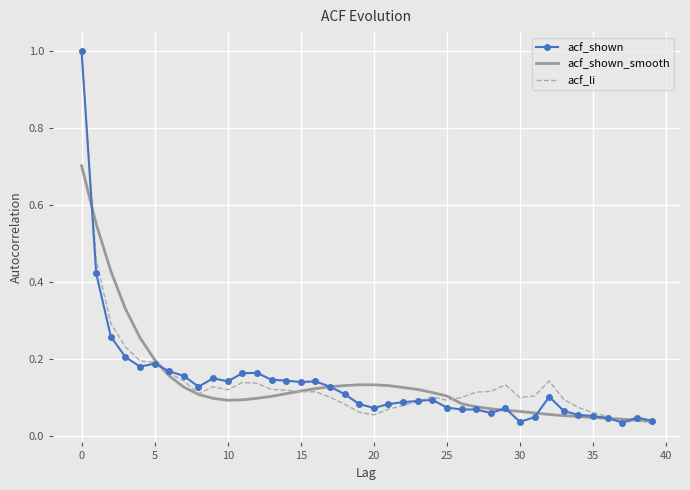

What is the maximum value for acf_shown?

1.0